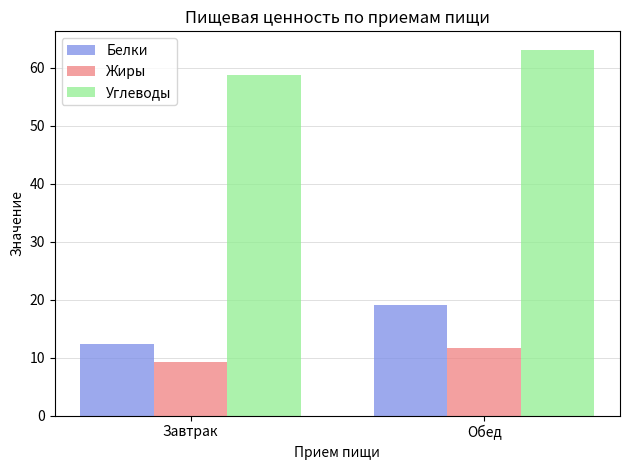

Which series has the largest total across all categories?

Углеводы